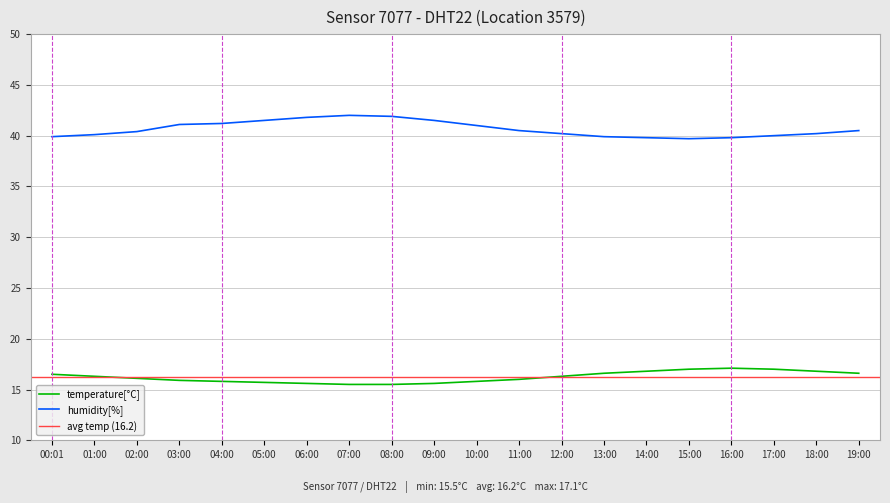

Where is the first local maximum for temperature?

16:00